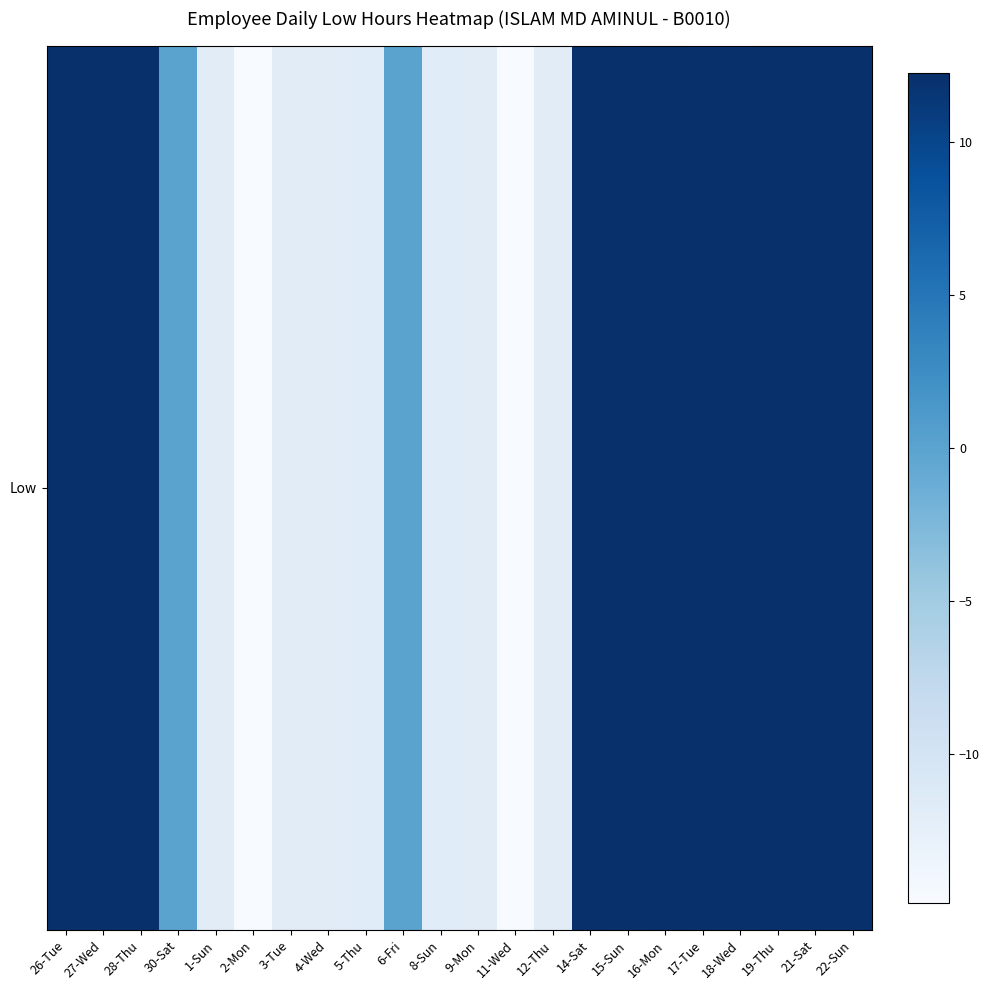

What is the change in value from 16-Mon to 17-Tue?

-0.1